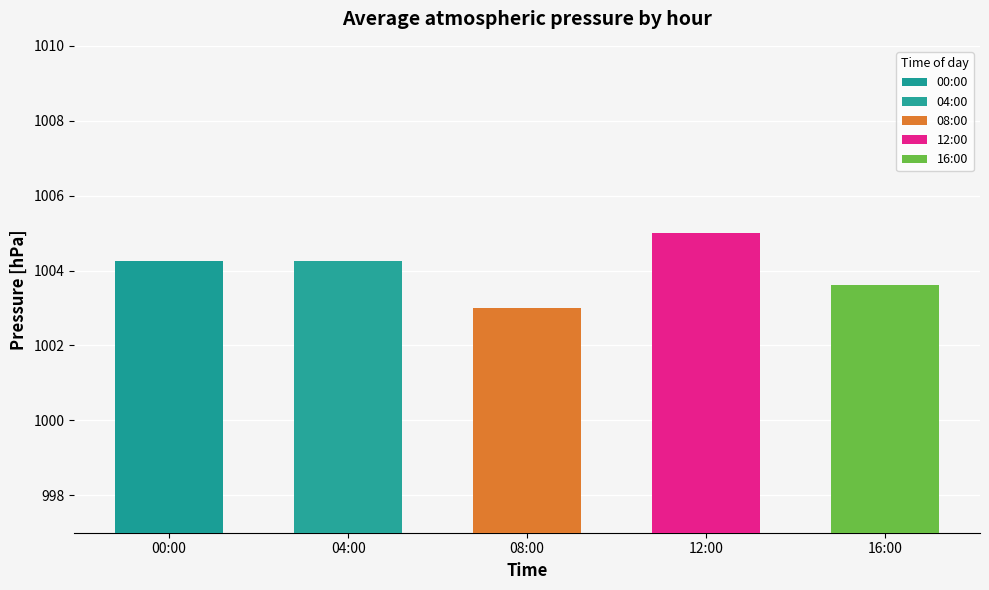

True or false: the data shows 257.0 at 12:00.

False